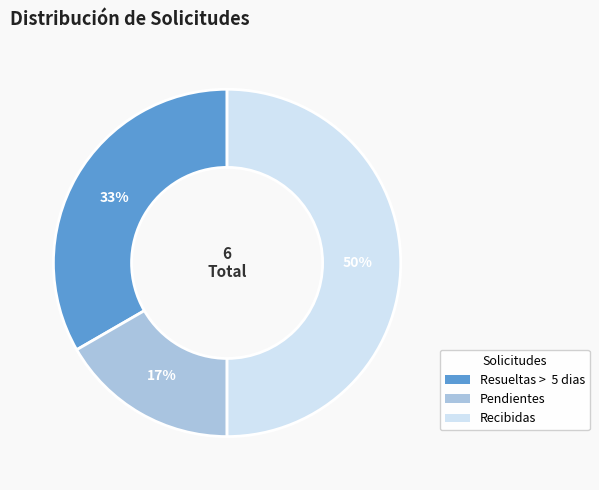

To the nearest percent, what portion does Recibidas represent?

50%